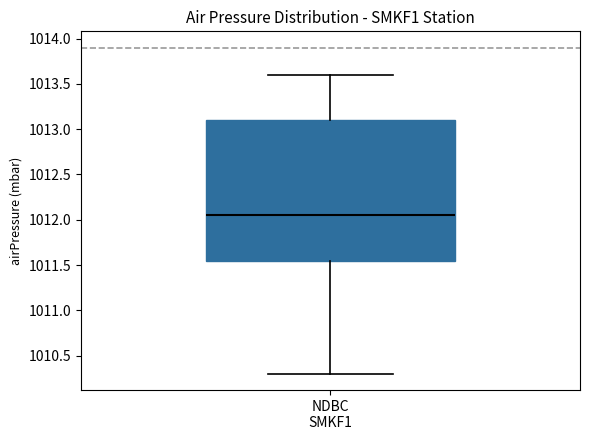

Read this box plot against the y-axis: the position of the median line, the range covered by the box, and the ends of both whiskers. The values are not printed on the chart, so give them approximately, as read against the axis.

median 1012.05, box 1011.55 to 1013.10, whiskers 1010.30 to 1013.60